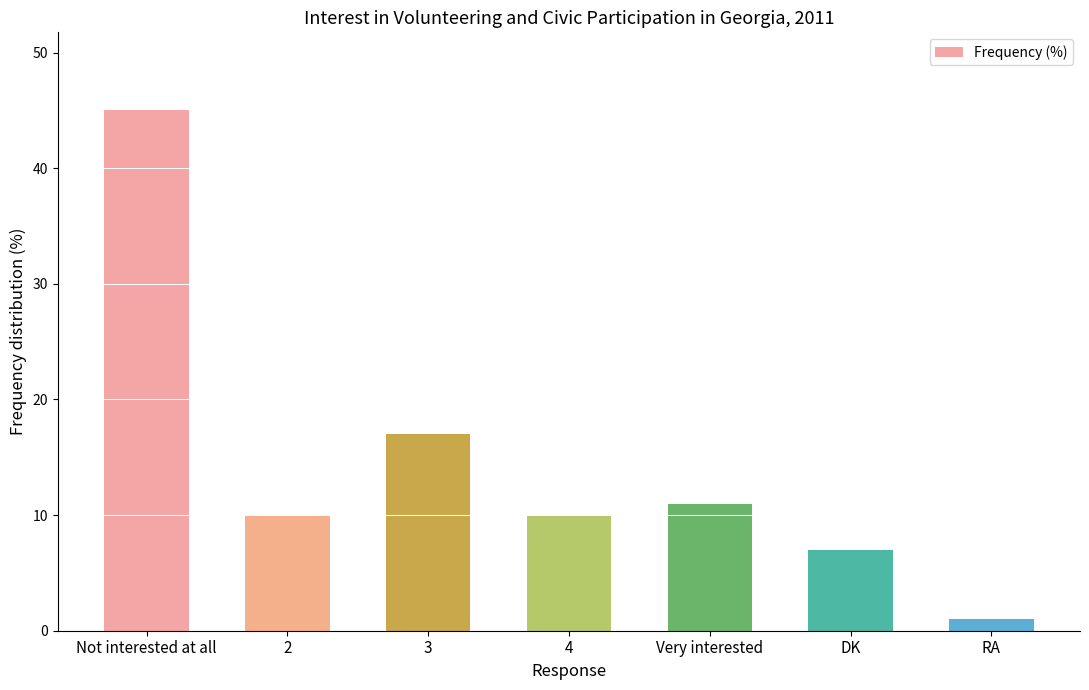

What is the change in value from 3 to RA?

-16